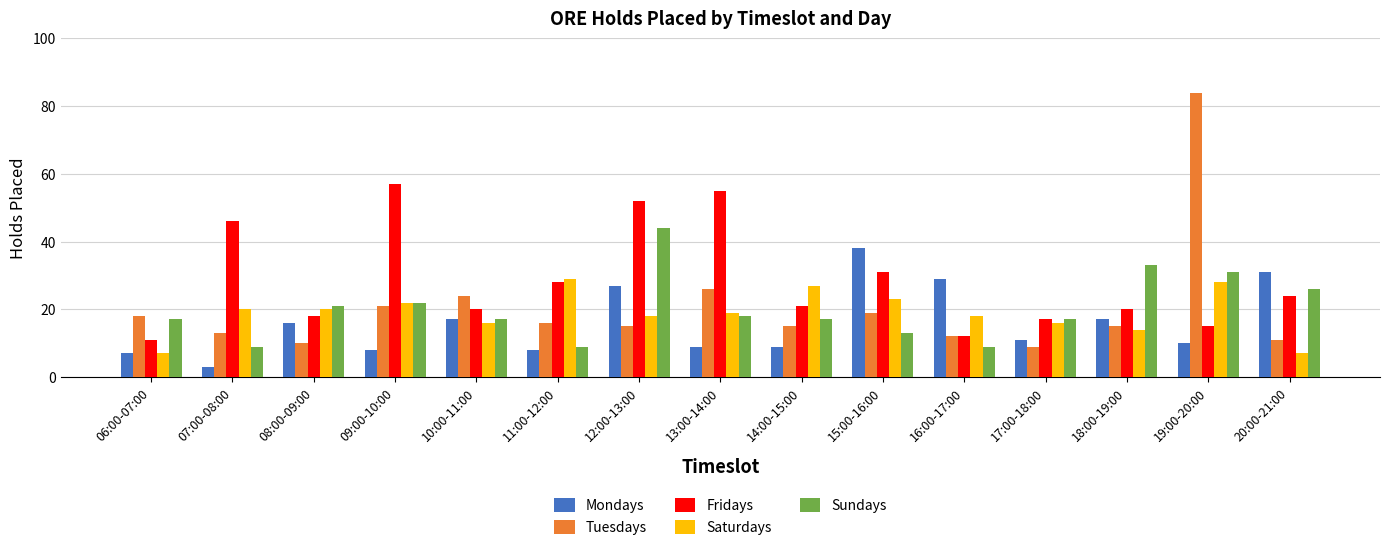

Count the number of categories in the chart.

15